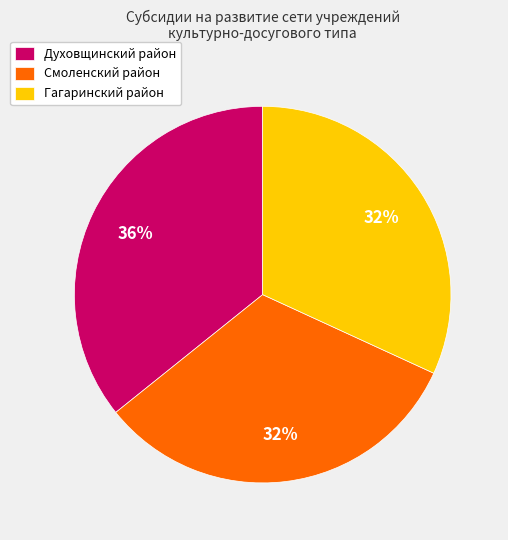

Is there any slice that represents more than half of the pie?

No